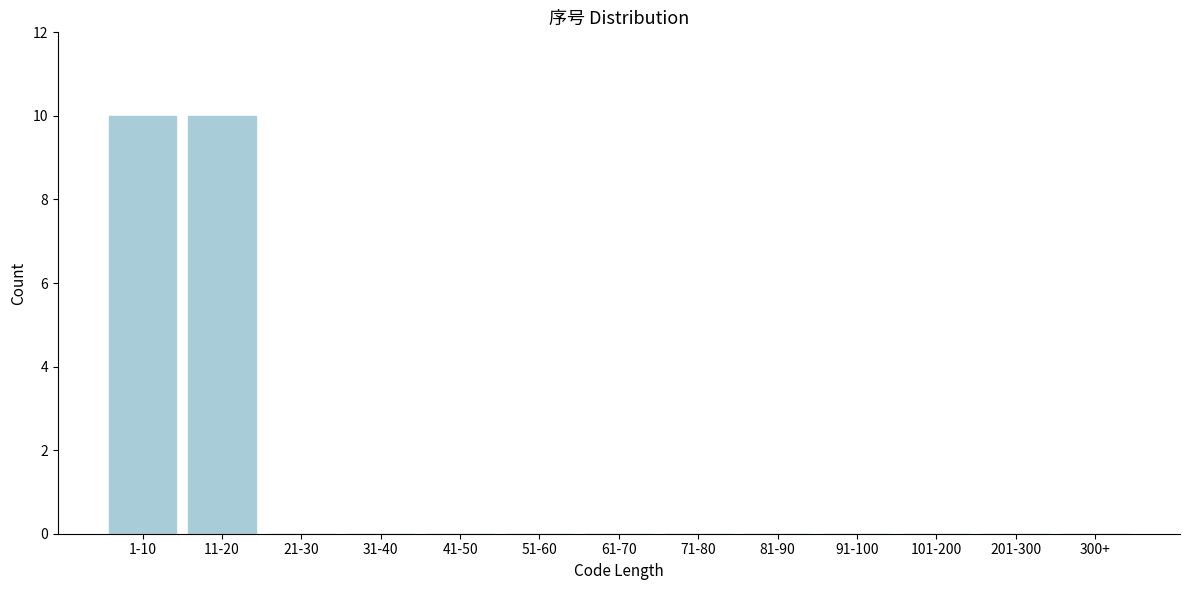

Reading right to left, transcribe all the data shown in this chart.

300+=0	201-300=0	101-200=0	91-100=0	81-90=0	71-80=0	61-70=0	51-60=0	41-50=0	31-40=0	21-30=0	11-20=10	1-10=10